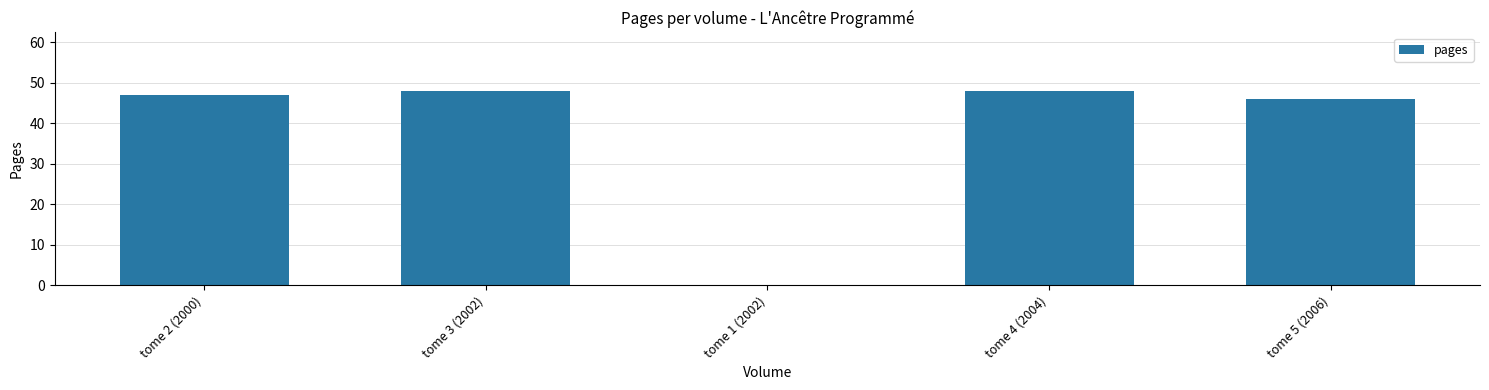

Reading left to right, transcribe all the data shown in this chart.

tome 2 (2000)=47	tome 3 (2002)=48	tome 1 (2002)=0	tome 4 (2004)=48	tome 5 (2006)=46